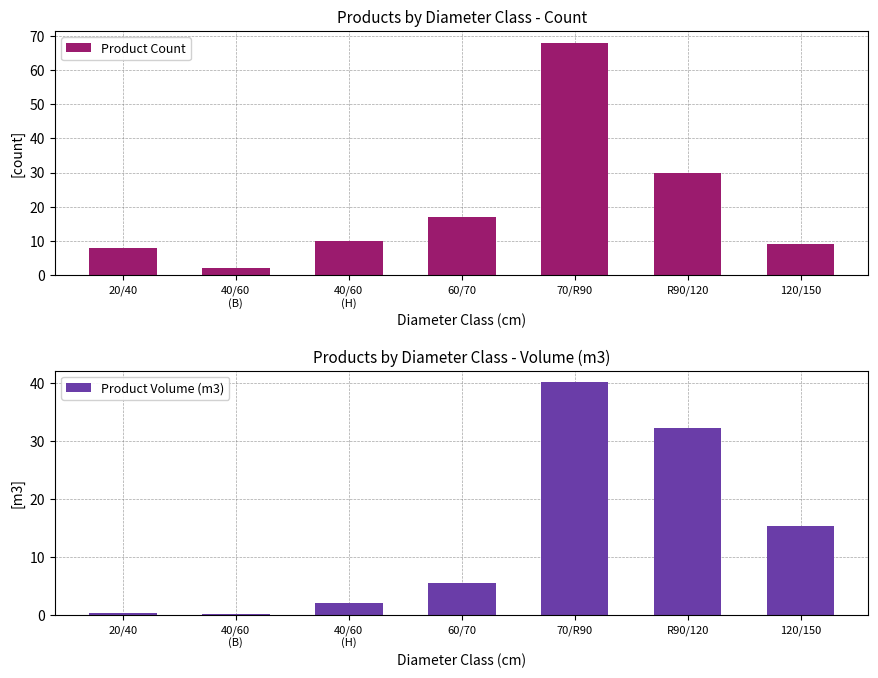

What position from the right is 120/150?

1